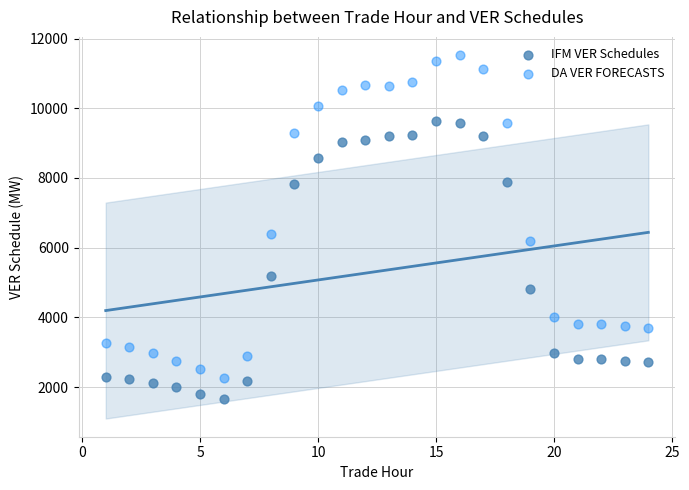

In the DA VER FORECASTS series, what Y value is closest to 6891?

6405.7